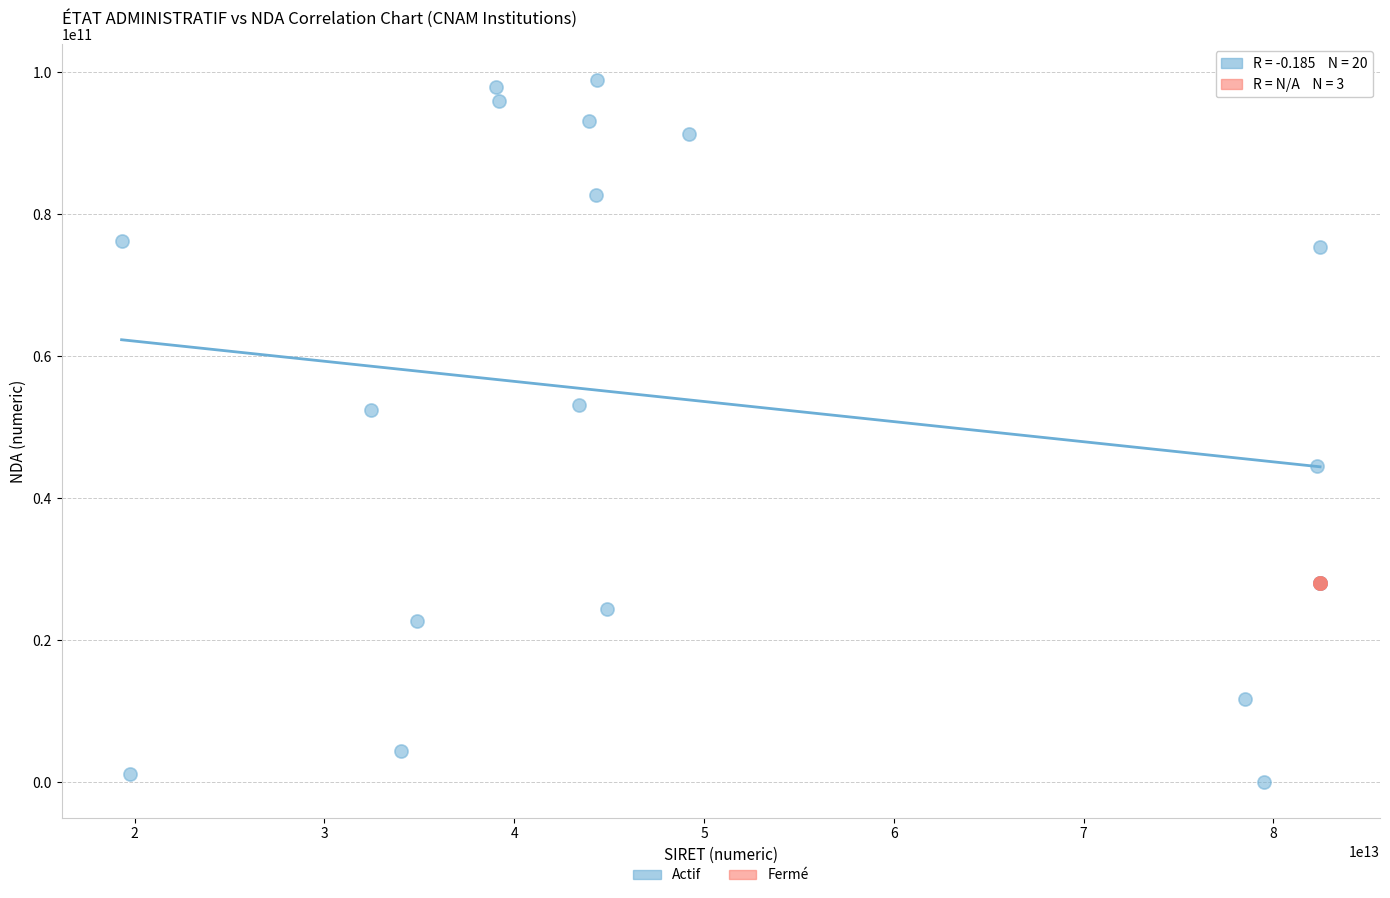

Which series contains the lowest Y value?

Actif